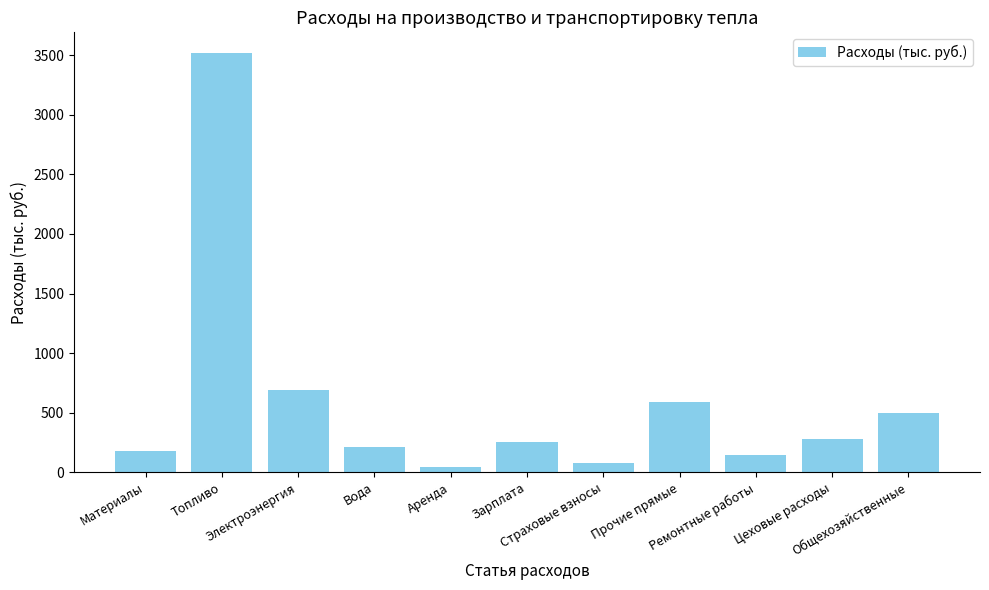

What is the greatest value displayed?

3516.7